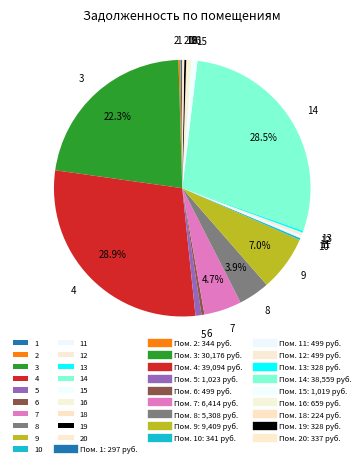

What percentage is NOT represented by 9?

93.0%